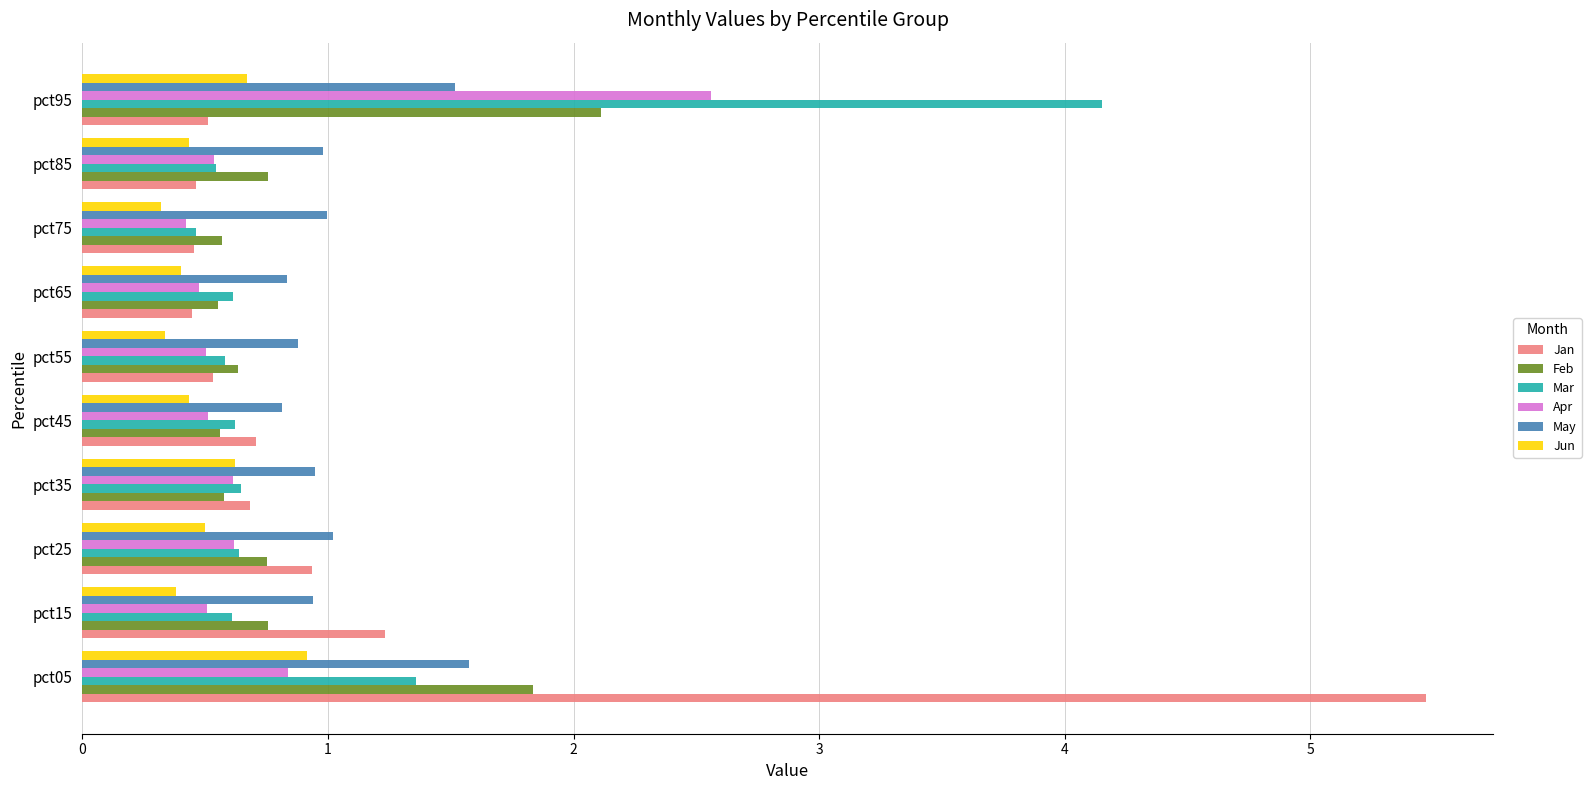

The Apr series shows 0.8 at pct05. True or false?

True